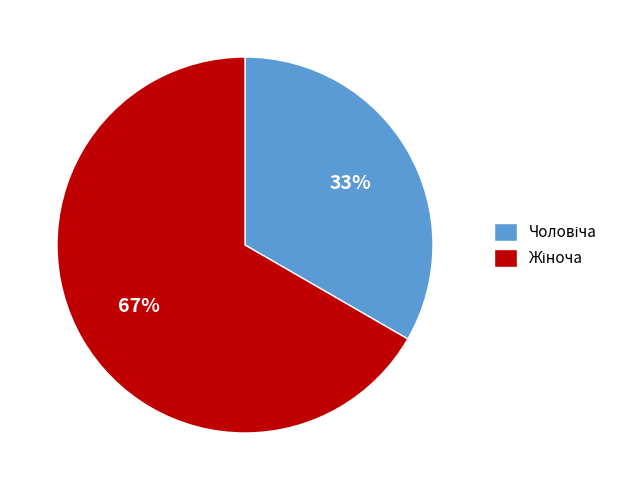

Is there any slice that represents more than half of the pie?

Yes